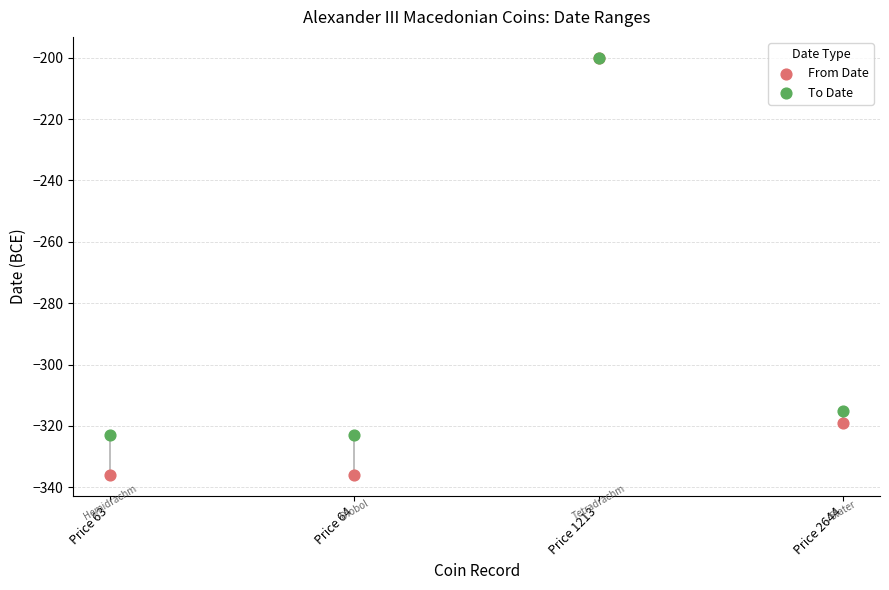

In the From Date series, what Y value is closest to -268?

-319